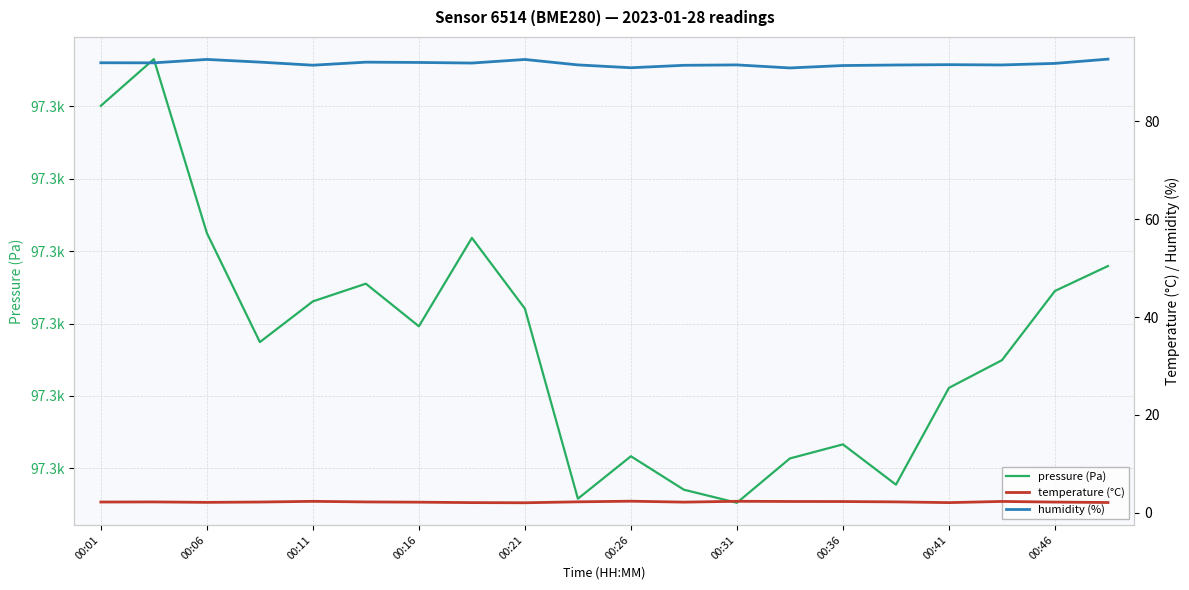

What is the sum of the humidity (%) values at 00:06 and 00:21?

185.3